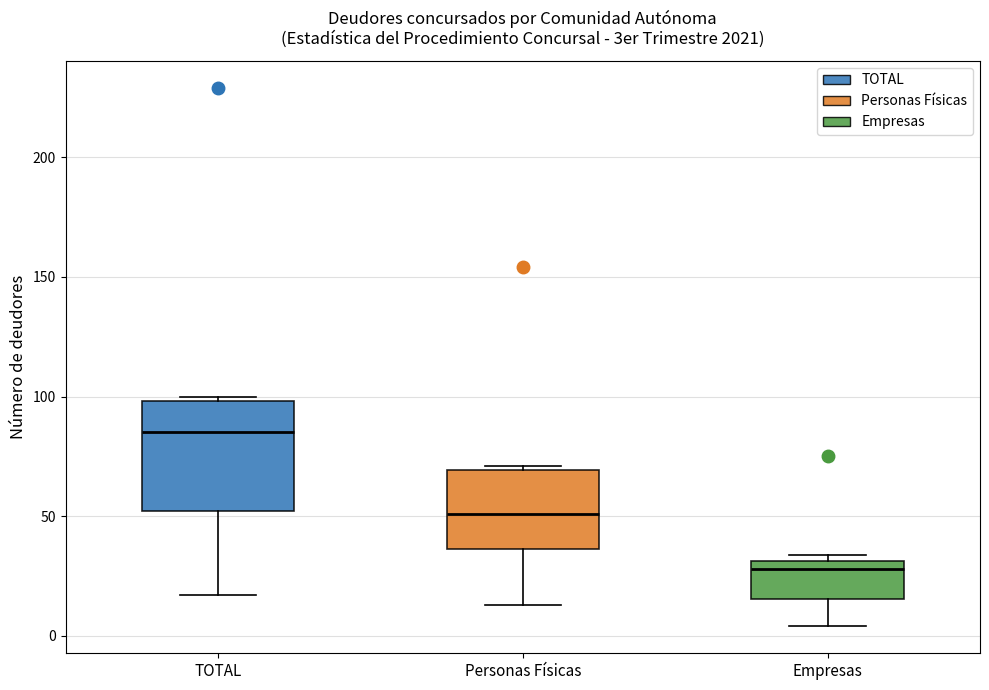

Where is the lower edge of the box for TOTAL on the y-axis? The values are not printed on the chart, so give them approximately, as read against the axis.

50